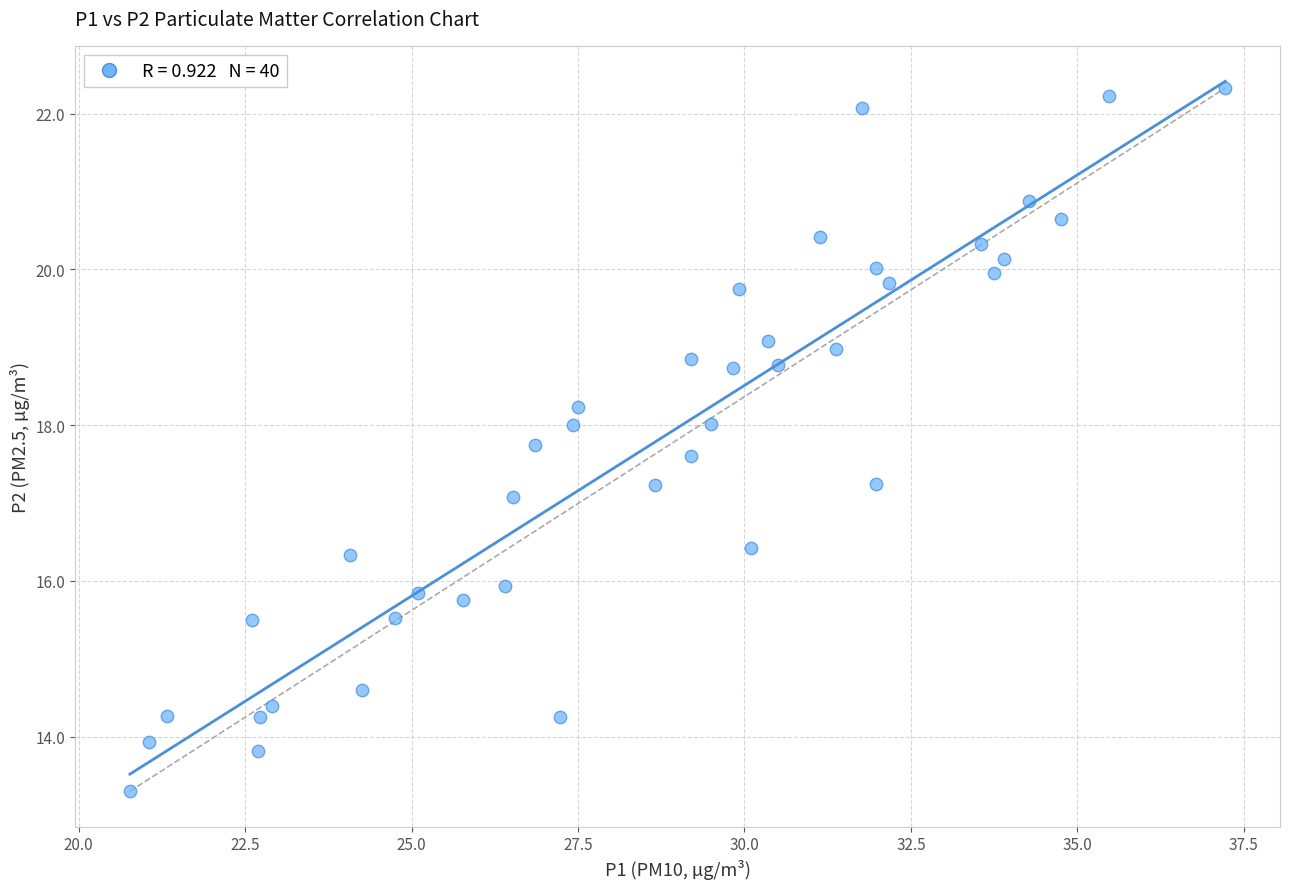

What is the range of X values (max minus min)?

16.4